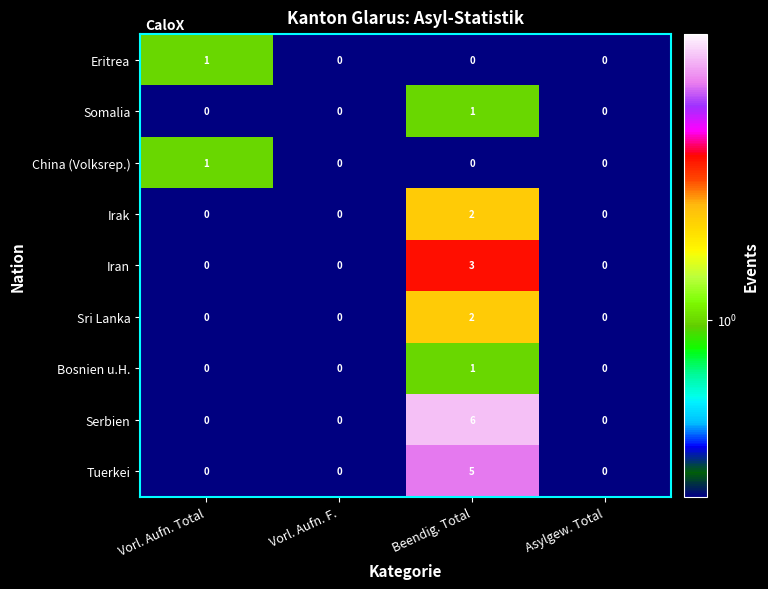

At which category is the sum across all series the highest?

Beendig. Total